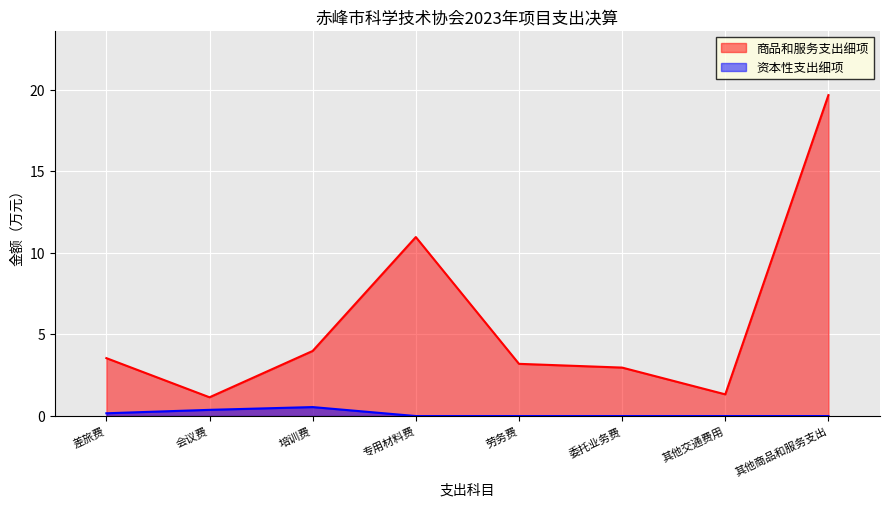

Which label corresponds to the smallest value in the chart?

专用材料费